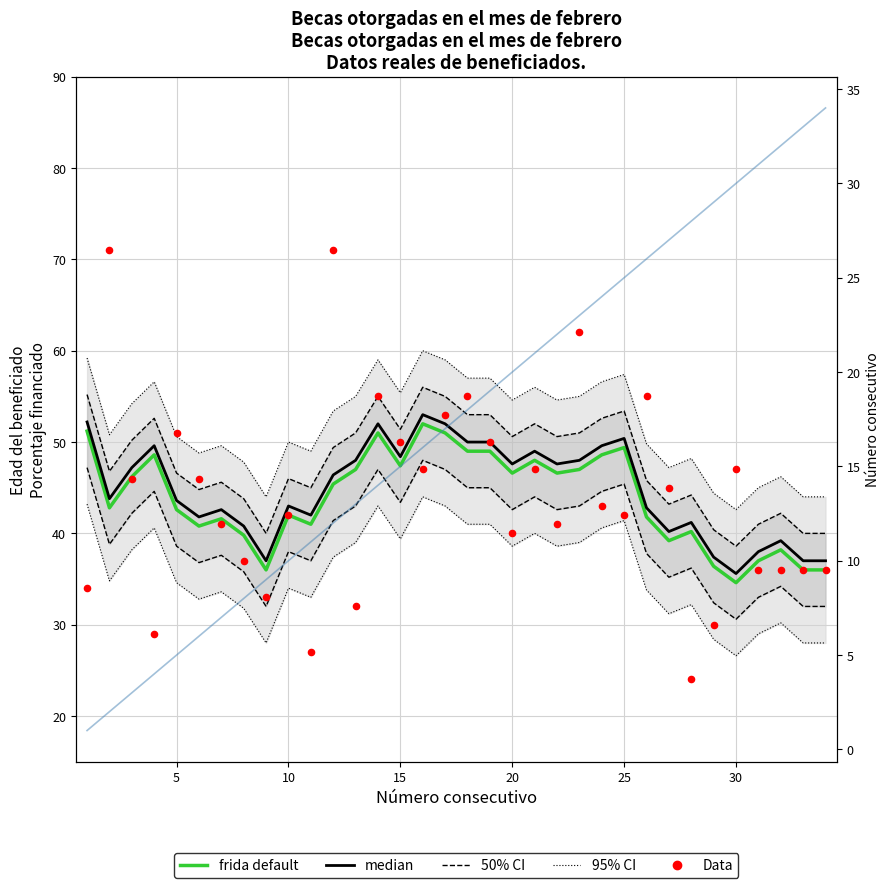

Which series contains the highest Y value?

Data